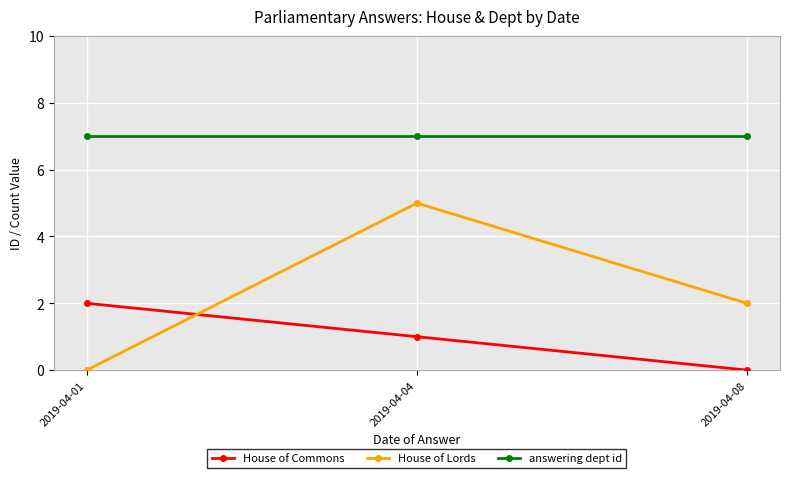

What is the total value across all series at 2019-04-04?

13